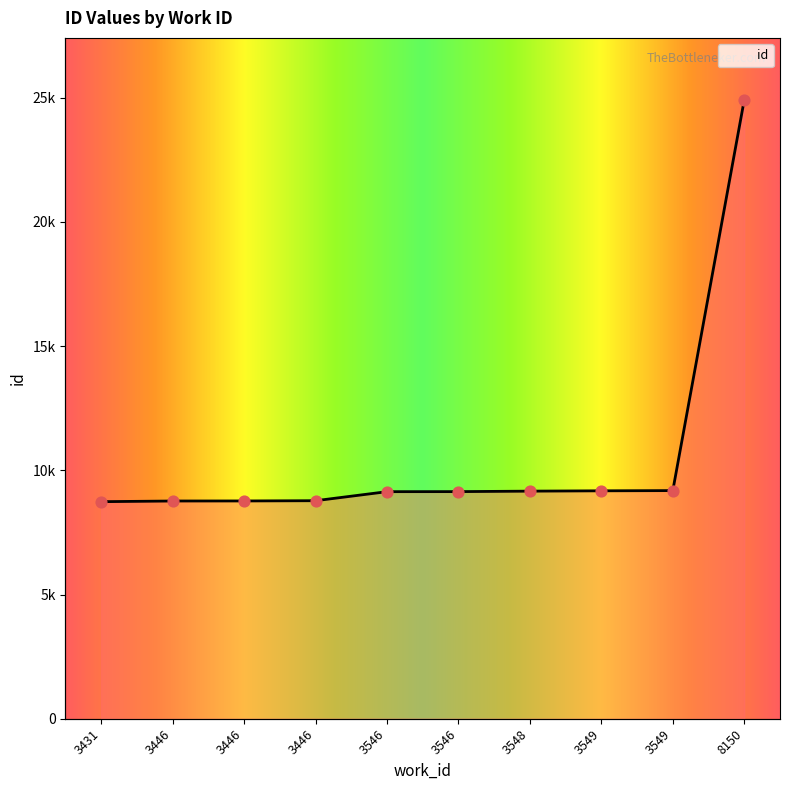

Approximately how many times larger is the value at 3446 compared to 3546?

1.0